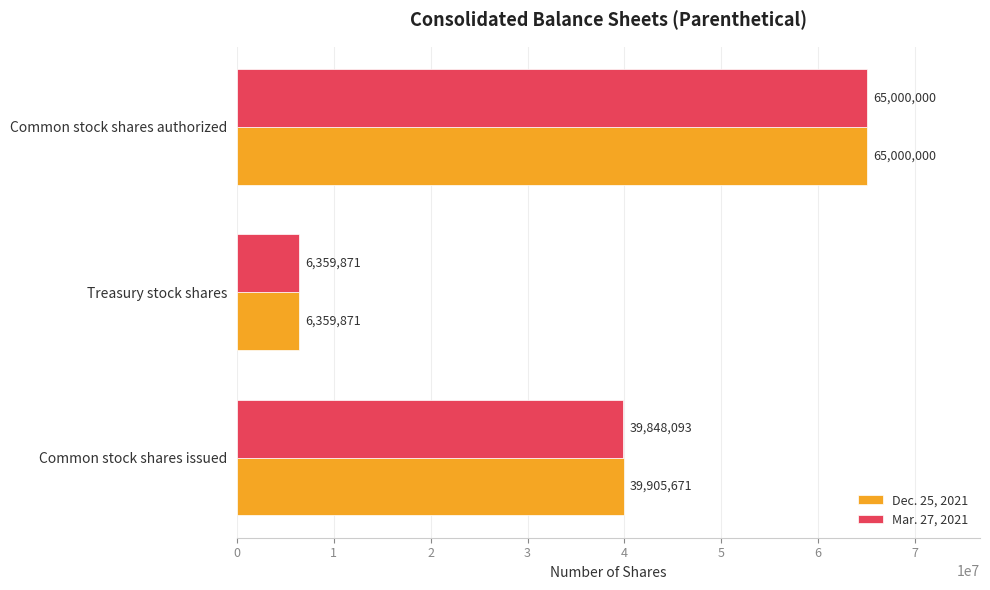

Where is Mar. 27, 2021 nearest to the value 35679935?

Common stock shares issued